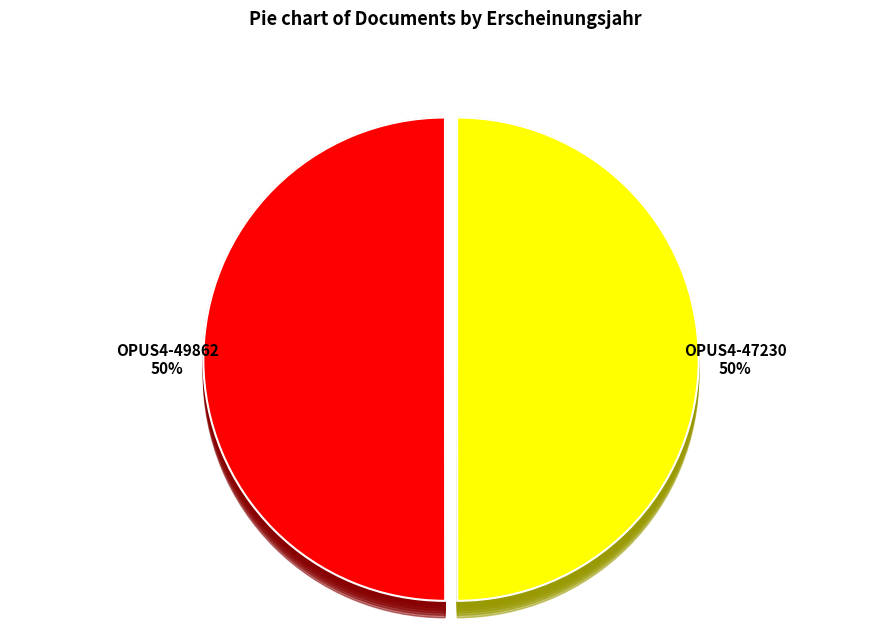

To the nearest percent, what percentage of the pie is OPUS4-49862?

50%